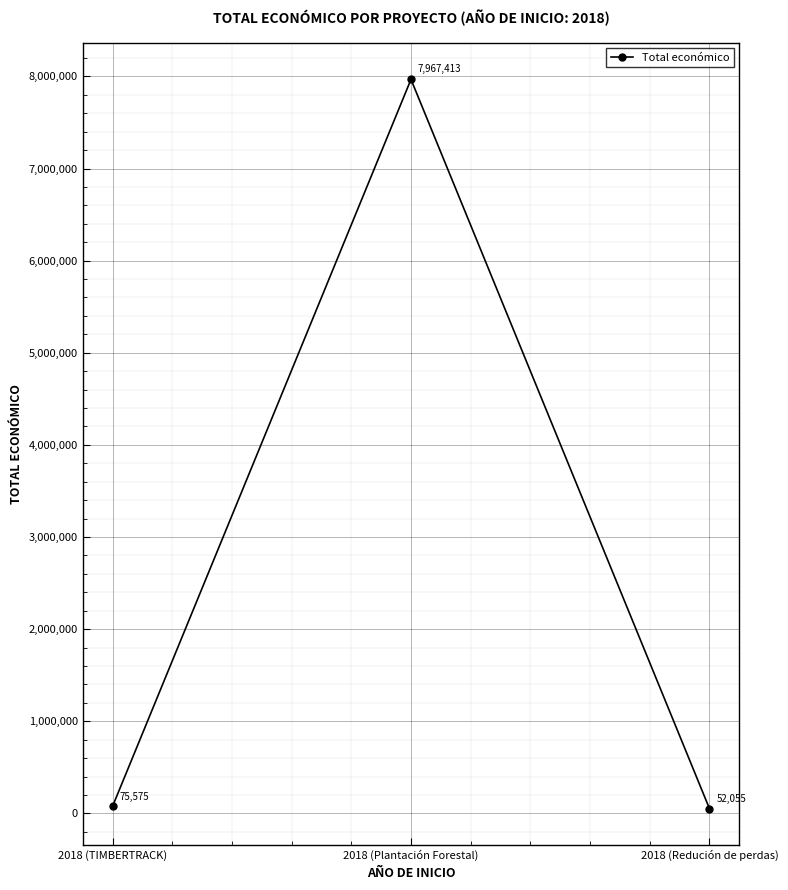

What is the difference between the maximum and second lowest values?

7891838